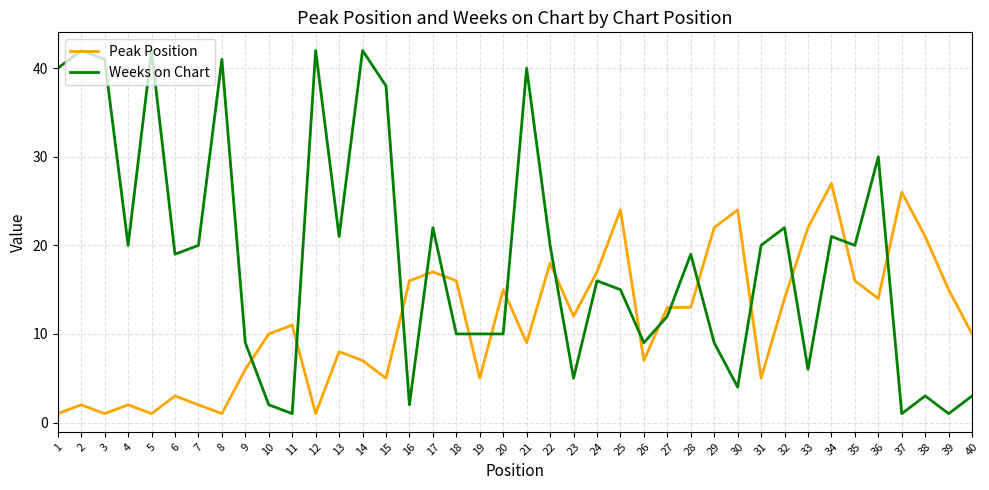

What is the approximate value of Weeks on Chart at 33?

6